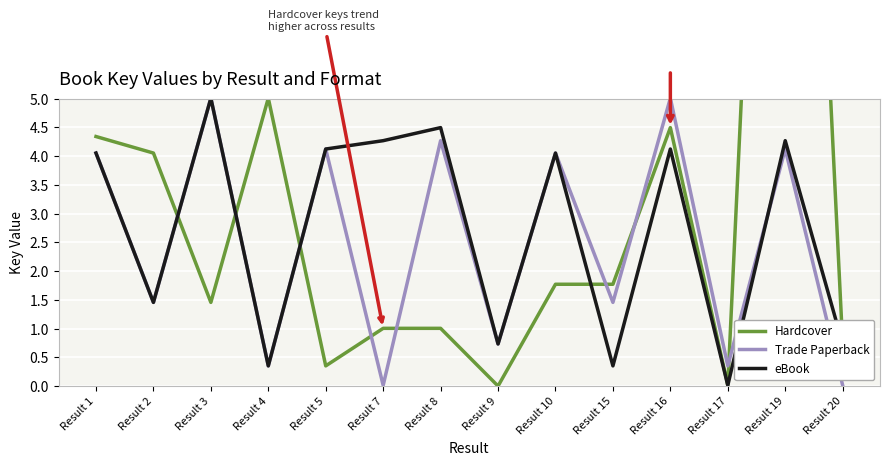

Reading left to right, list all the values displayed in this chart.

Hardcover: Result 1=4.3	Result 2=4.1	Result 3=1.5	Result 4=5.0	Result 5=0.4	Result 7=1.0	Result 8=1.0	Result 9=0.0	Result 10=1.8	Result 15=1.8	Result 16=4.5	Result 17=0.0	Result 19=21.1	Result 20=0.7
Trade Paperback: Result 1=4.1	Result 2=1.5	Result 3=5.0	Result 4=0.4	Result 5=4.1	Result 7=0.0	Result 8=4.3	Result 9=0.7	Result 10=4.1	Result 15=1.5	Result 16=5.0	Result 17=0.4	Result 19=4.1	Result 20=0.0
eBook: Result 1=4.1	Result 2=1.5	Result 3=5.0	Result 4=0.4	Result 5=4.1	Result 7=4.3	Result 8=4.5	Result 9=0.7	Result 10=4.1	Result 15=0.4	Result 16=4.1	Result 17=0.0	Result 19=4.3	Result 20=0.7